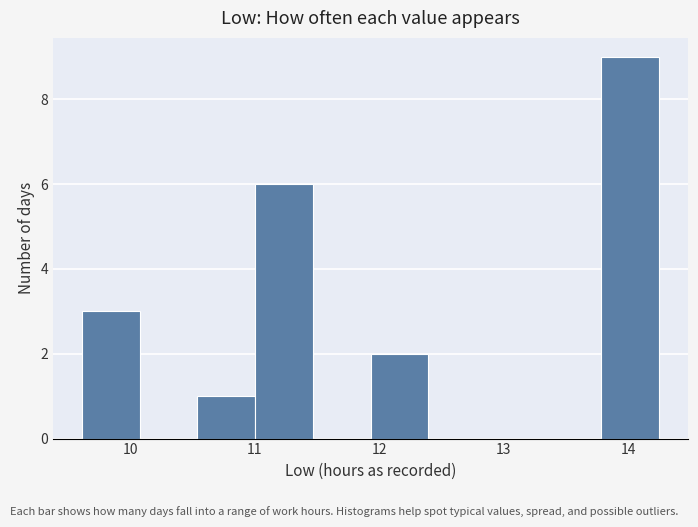

How tall is the bar that spans 11.0 to 11.5 on the x-axis? Neither the bar edges nor the heights are printed on the chart, so give them approximately, as read against the axes.

6